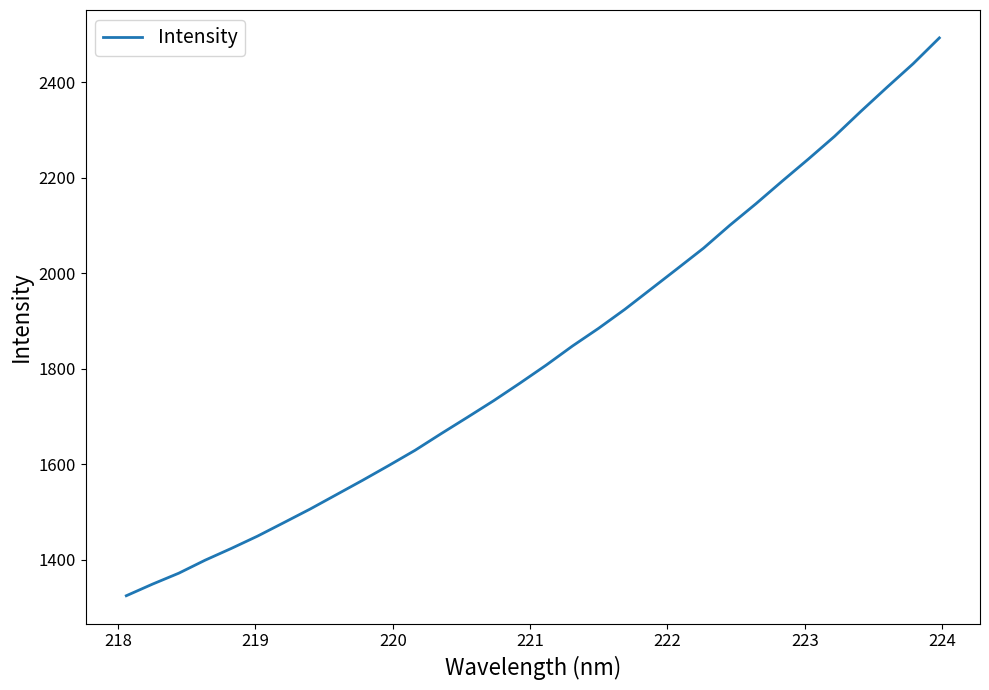

What is the minimum value shown in the chart?

1325.1